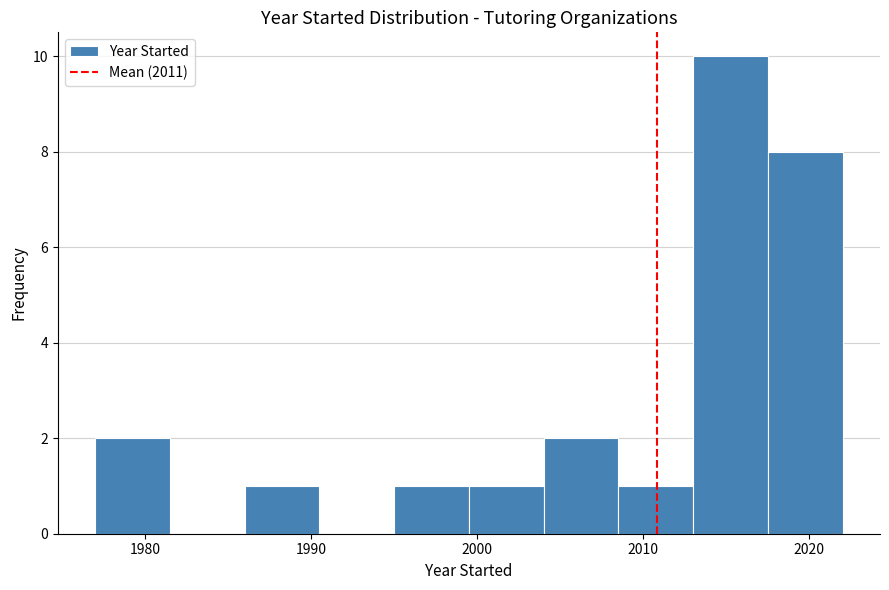

Reading left to right, list every bar in this chart as the range it spans on the x-axis followed by its height. Neither the bar edges nor the heights are printed on the chart, so give them approximately, as read against the axes.

1977.0 to 1981.5: 2
1981.5 to 1986.0: 0
1986.0 to 1990.5: 1
1990.5 to 1995.0: 0
1995.0 to 1999.5: 1
1999.5 to 2004.0: 1
2004.0 to 2008.5: 2
2008.5 to 2013.0: 1
2013.0 to 2017.5: 10
2017.5 to 2022.0: 8